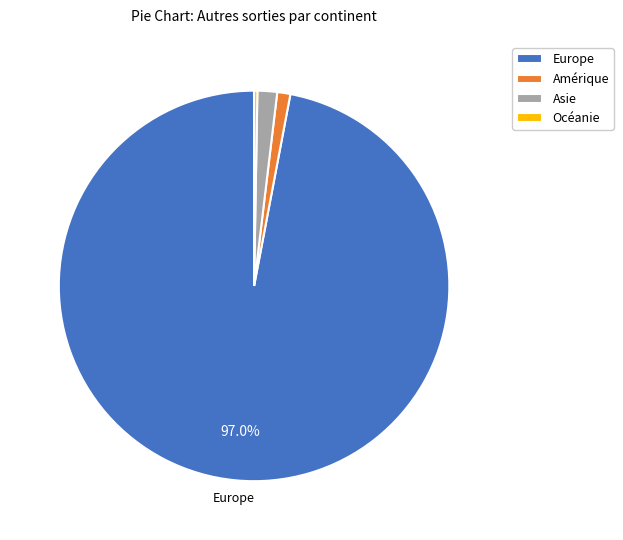

Does Europe represent more than half of the total?

Yes